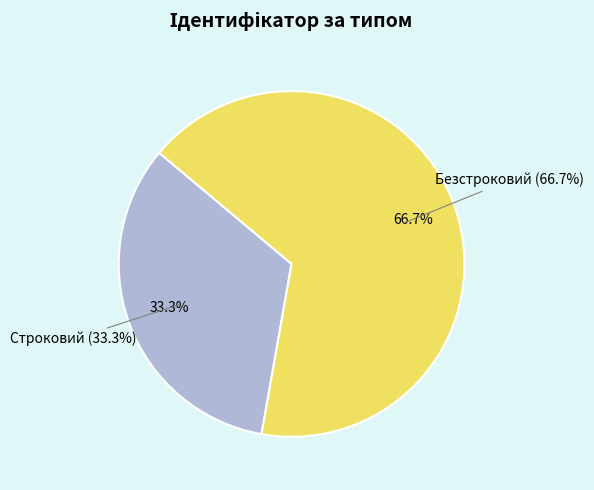

Which slice is the smallest?

Строковий